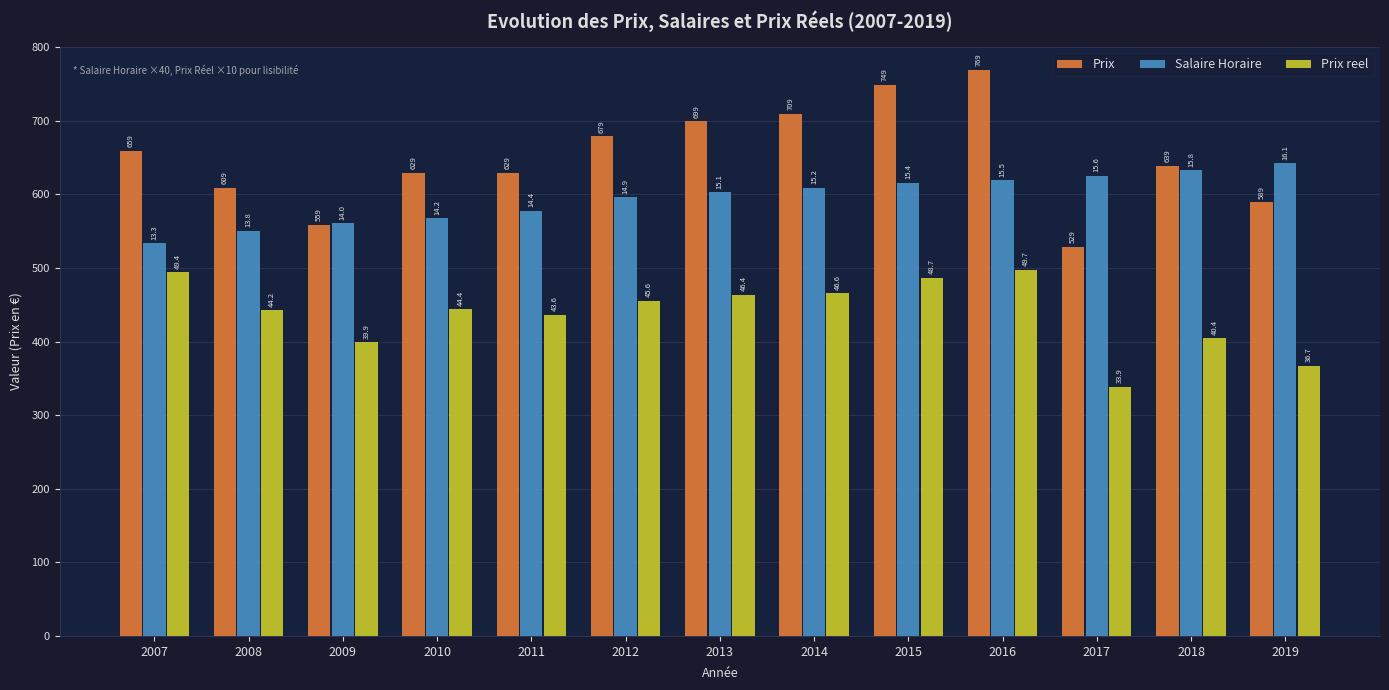

Reading left to right, extract all data points from this chart.

Prix: 2007=659.0	2008=609.0	2009=559.0	2010=629.0	2011=629.0	2012=679.0	2013=699.0	2014=709.0	2015=749.0	2016=769.0	2017=529.0	2018=639.0	2019=589.0
Salaire Horaire: 2007=533.6	2008=550.8	2009=560.8	2010=567.2	2011=577.2	2012=596.0	2013=602.8	2014=609.2	2015=615.2	2016=618.8	2017=624.8	2018=632.4	2019=642.0
Prix reel: 2007=494.0	2008=442.3	2009=398.7	2010=443.6	2011=435.9	2012=455.7	2013=463.8	2014=465.5	2015=487.0	2016=497.1	2017=338.7	2018=404.2	2019=367.0